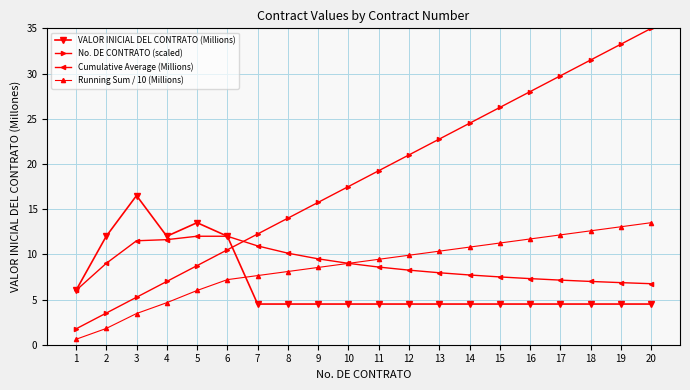

What is the value of the Cumulative Average (Millions) point at the 10th from the left?

9.0